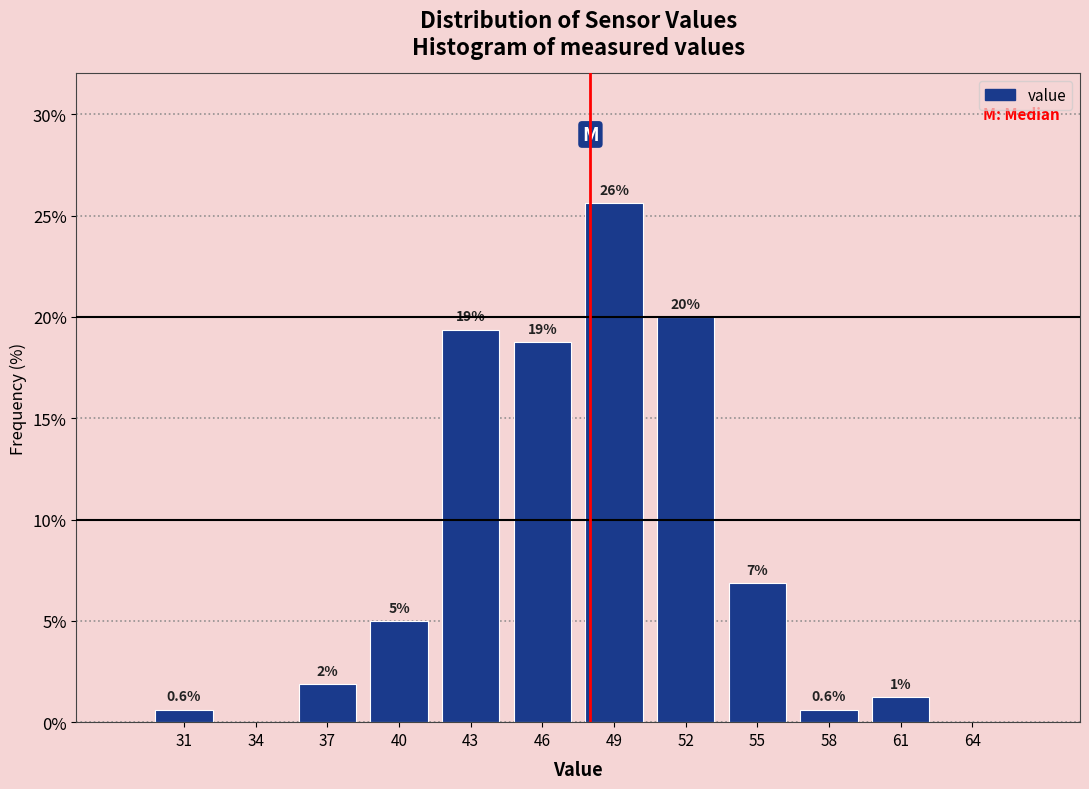

Are the bars horizontal?

No